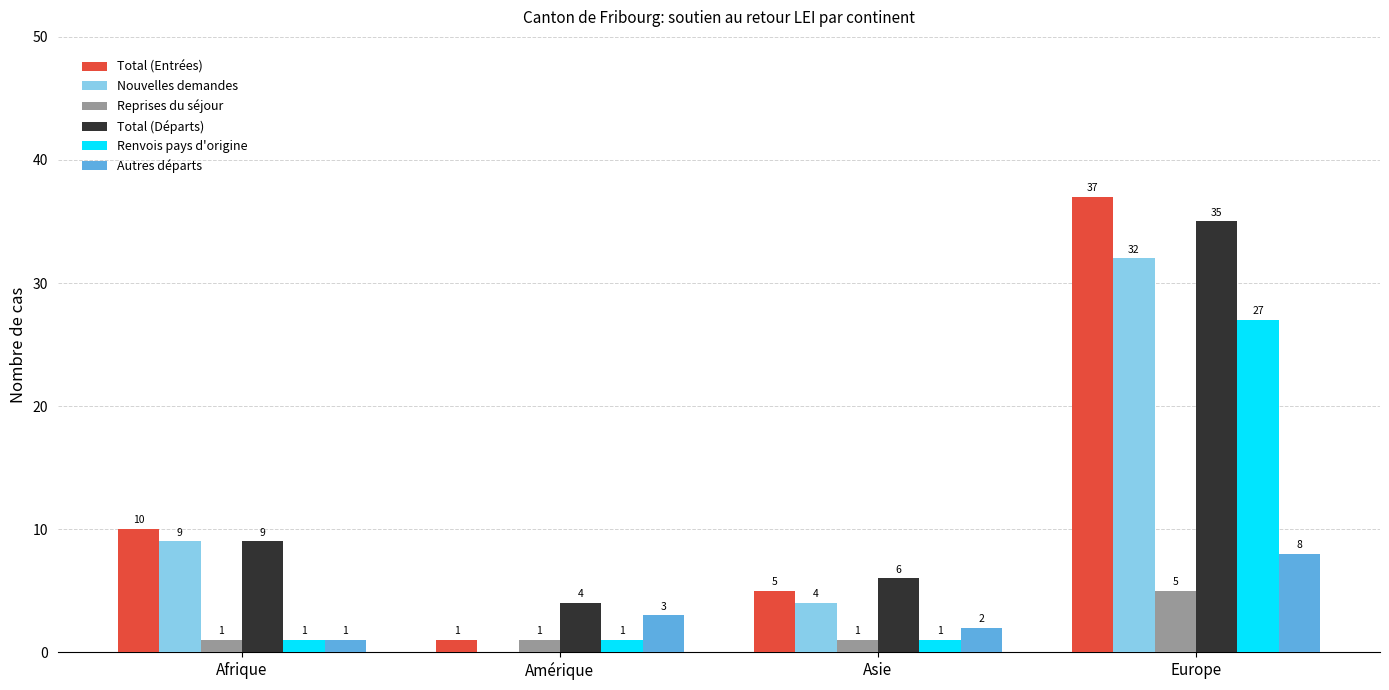

Which series has the largest total across all categories?

Total (Départs)